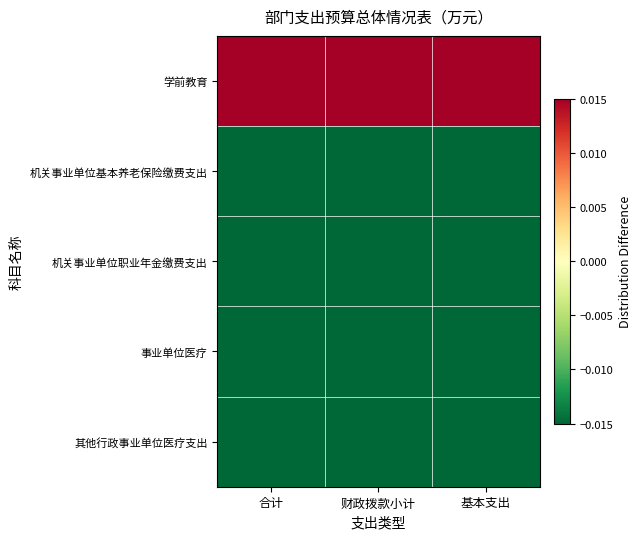

Which series has the widest spread of values?

学前教育